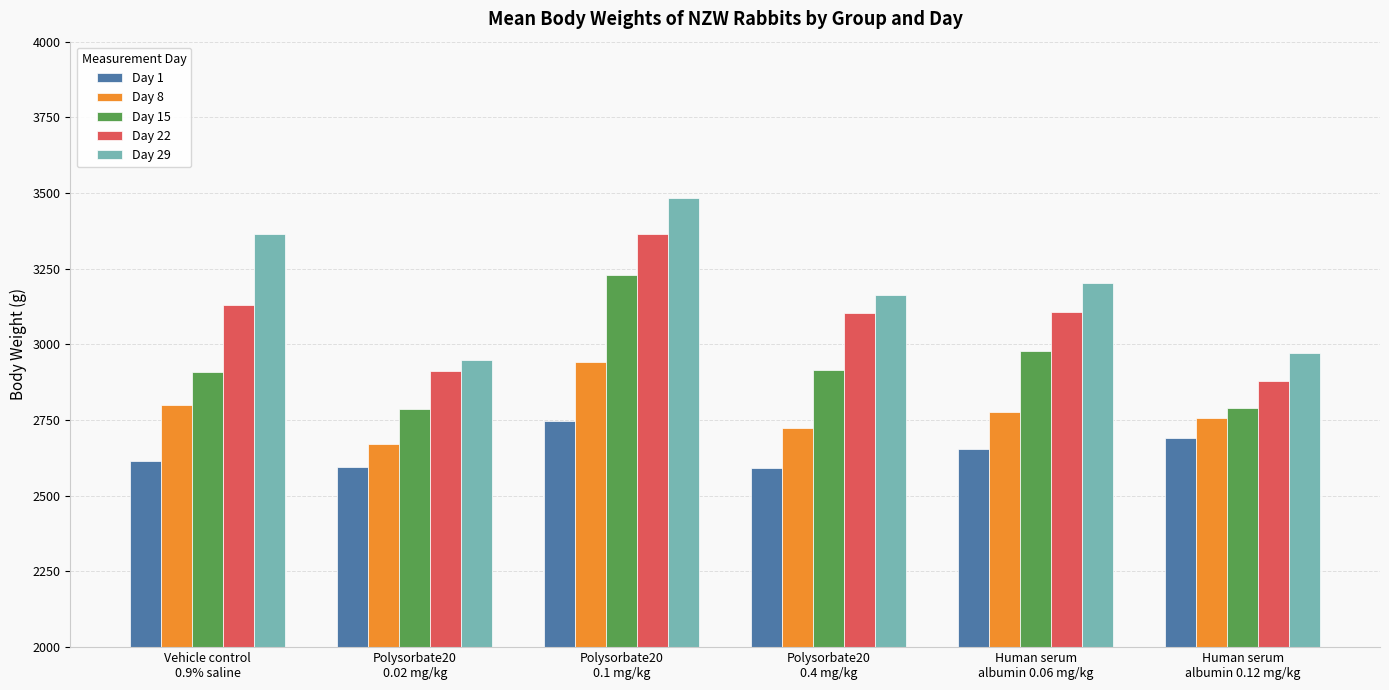

What are all the series names shown in the legend?

Day 1, Day 8, Day 15, Day 22, Day 29